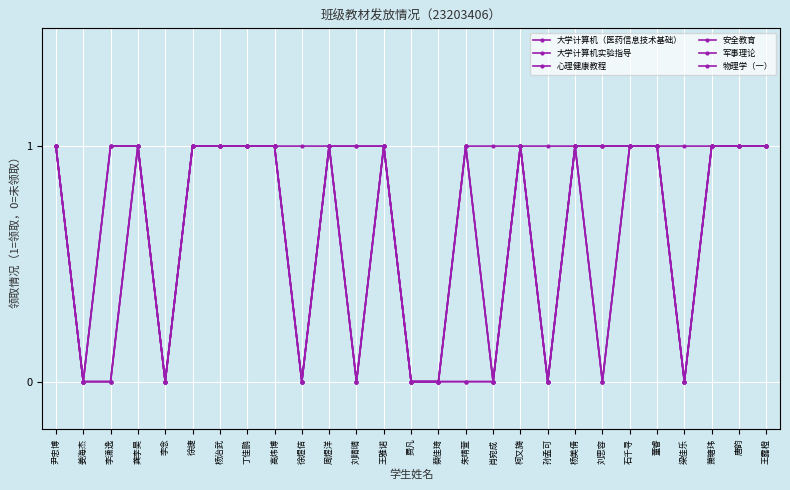

Is this an area chart (filled region under the line)?

No